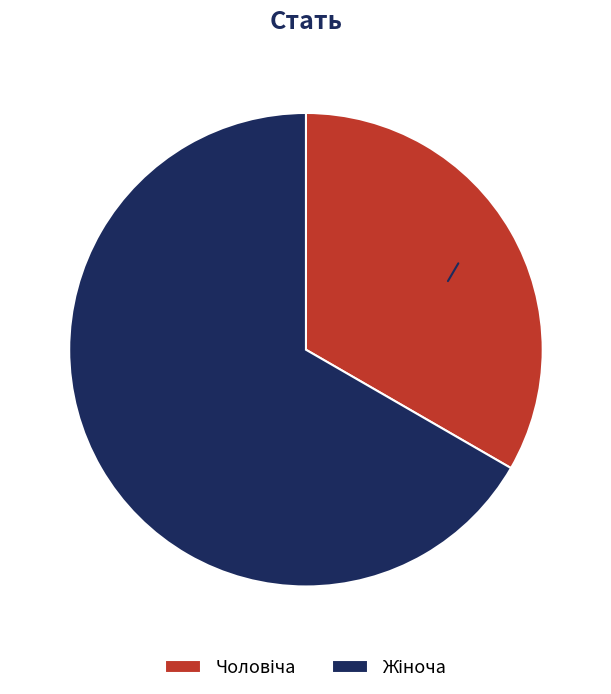

Is there any slice that represents more than half of the pie?

Yes